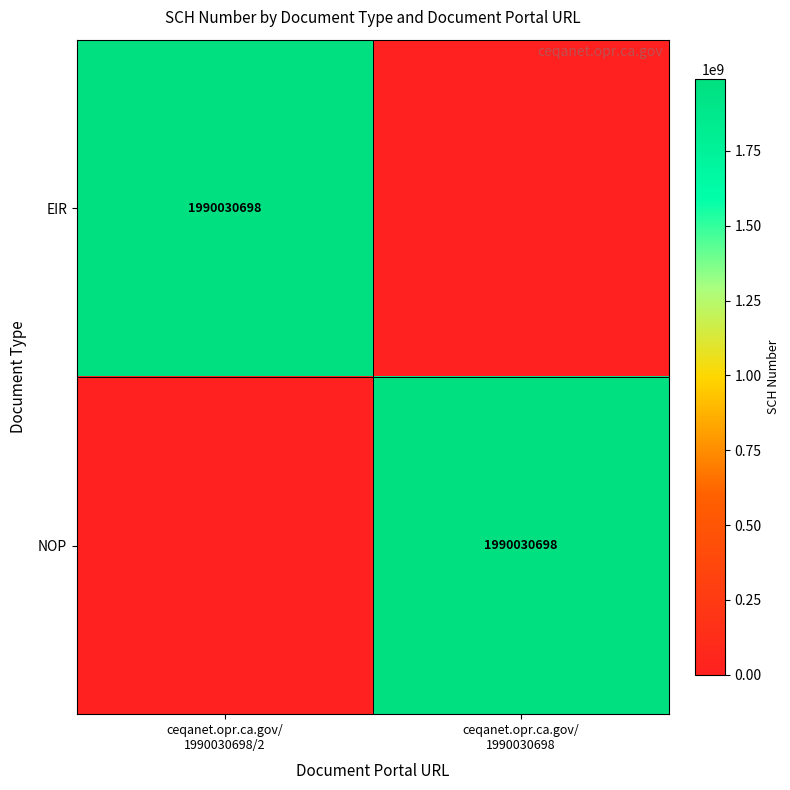

How many data points in NOP are less than 1990030698?

1